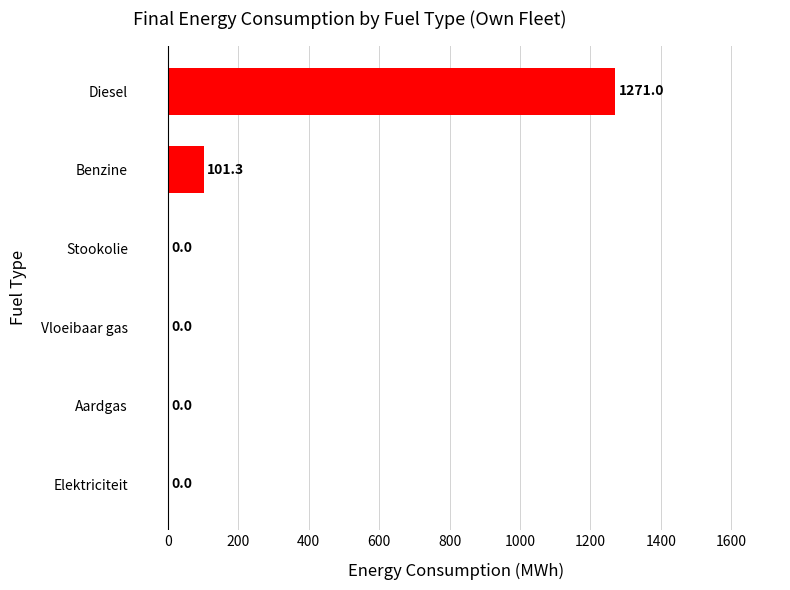

Reading bottom to top, list all the values displayed in this chart.

Elektriciteit=0.0	Aardgas=0.0	Vloeibaar gas=0.0	Stookolie=0.0	Benzine=101.3	Diesel=1271.0